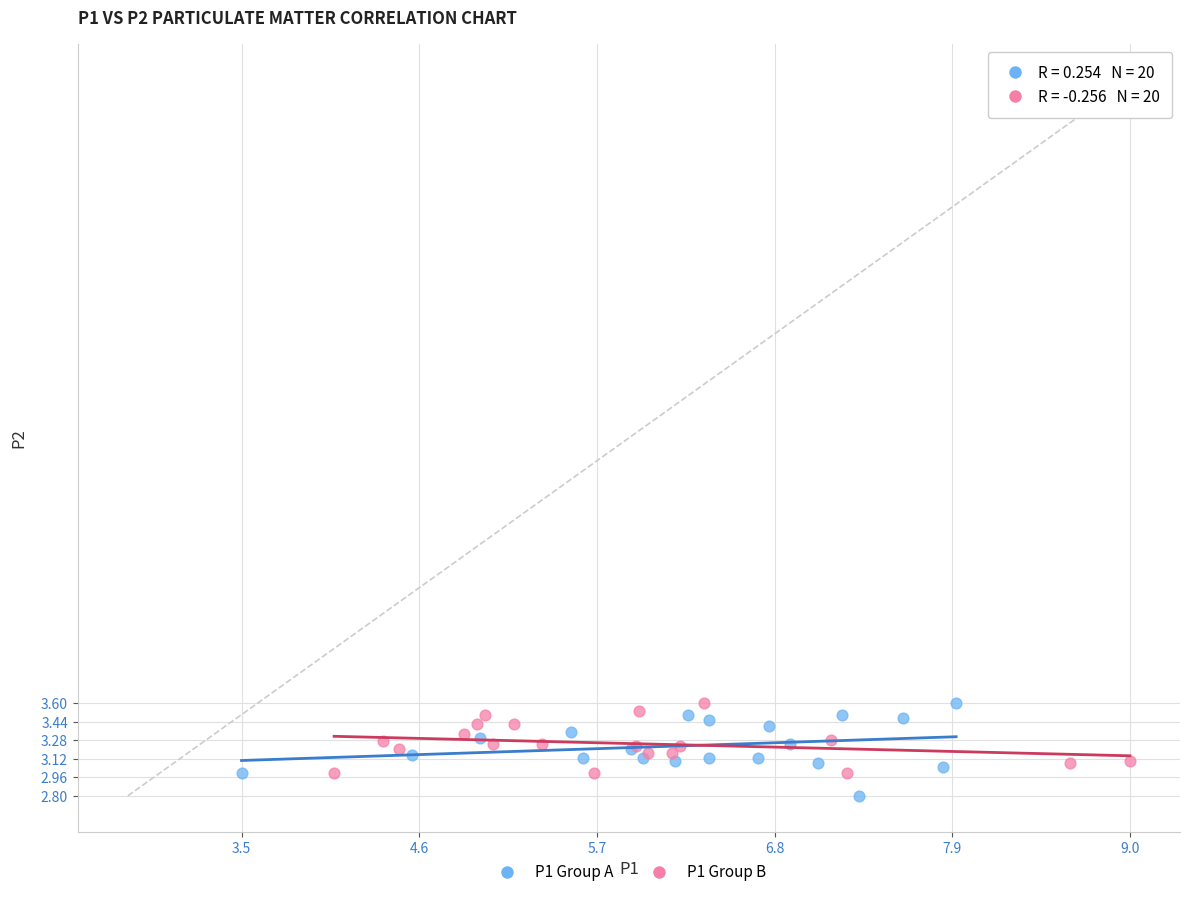

What are all the series names shown in the legend?

P1 Group A, P1 Group B